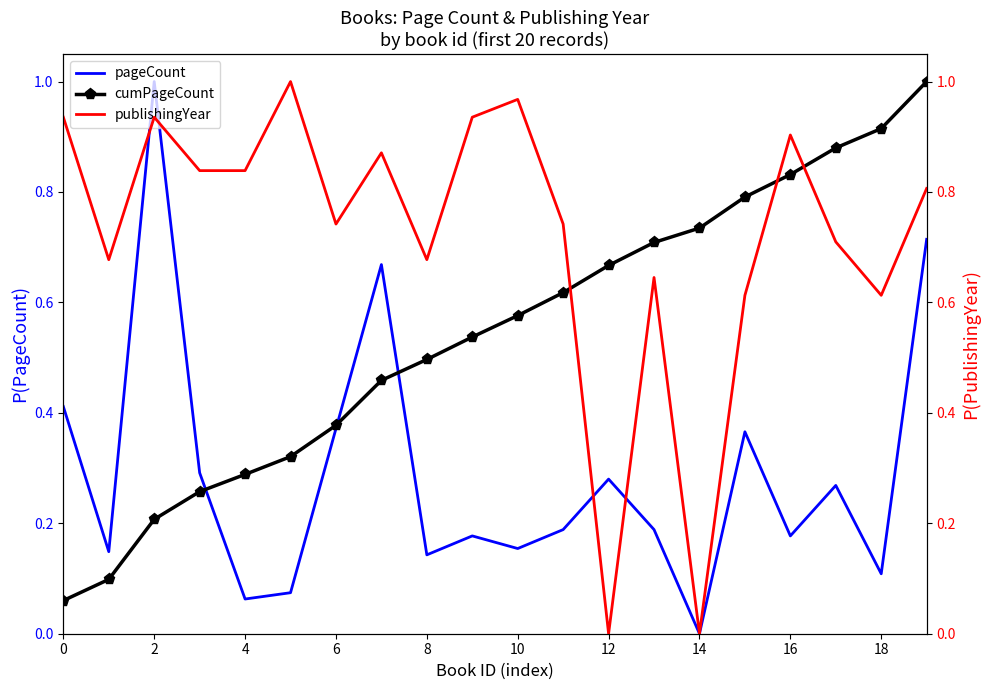

The value of cumPageCount at 18 is 1.4. True or false?

False